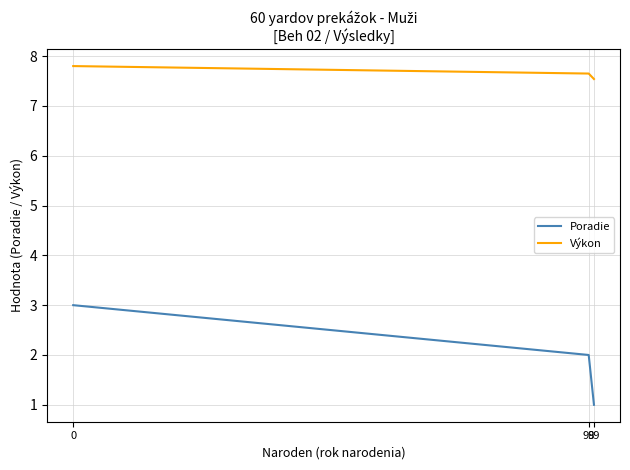

Reading left to right, extract all data points from this chart.

Poradie: 99=1.0	98=2.0	0=3.0
Výkon: 99=7.5	98=7.7	0=7.8